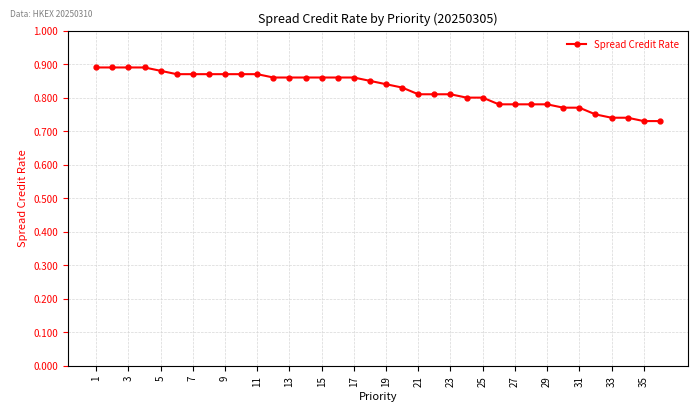

How many values are between 0 and 1?

36